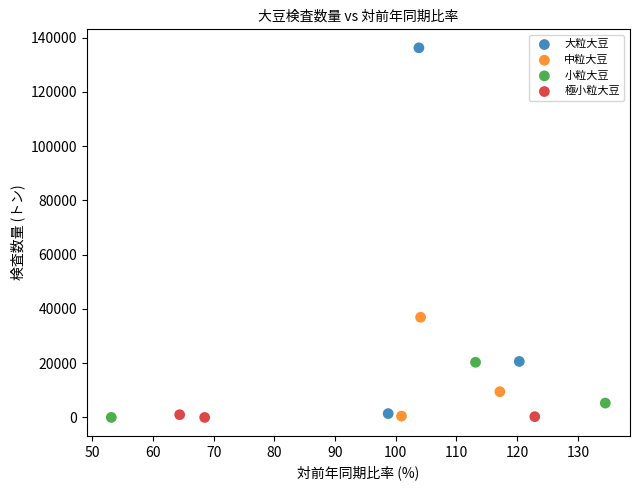

Which series reaches the maximum Y coordinate?

大粒大豆